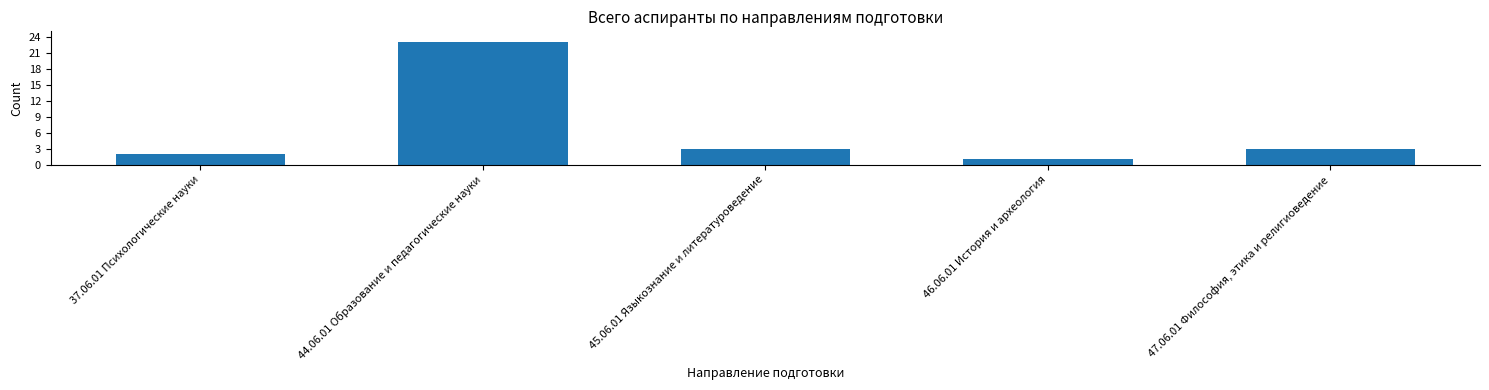

Reading left to right, list all the values displayed in this chart.

37.06.01 Психологические науки=2	44.06.01 Образование и педагогические науки=23	45.06.01 Языкознание и литературоведение=3	46.06.01 История и археология=1	47.06.01 Философия, этика и религиоведение=3